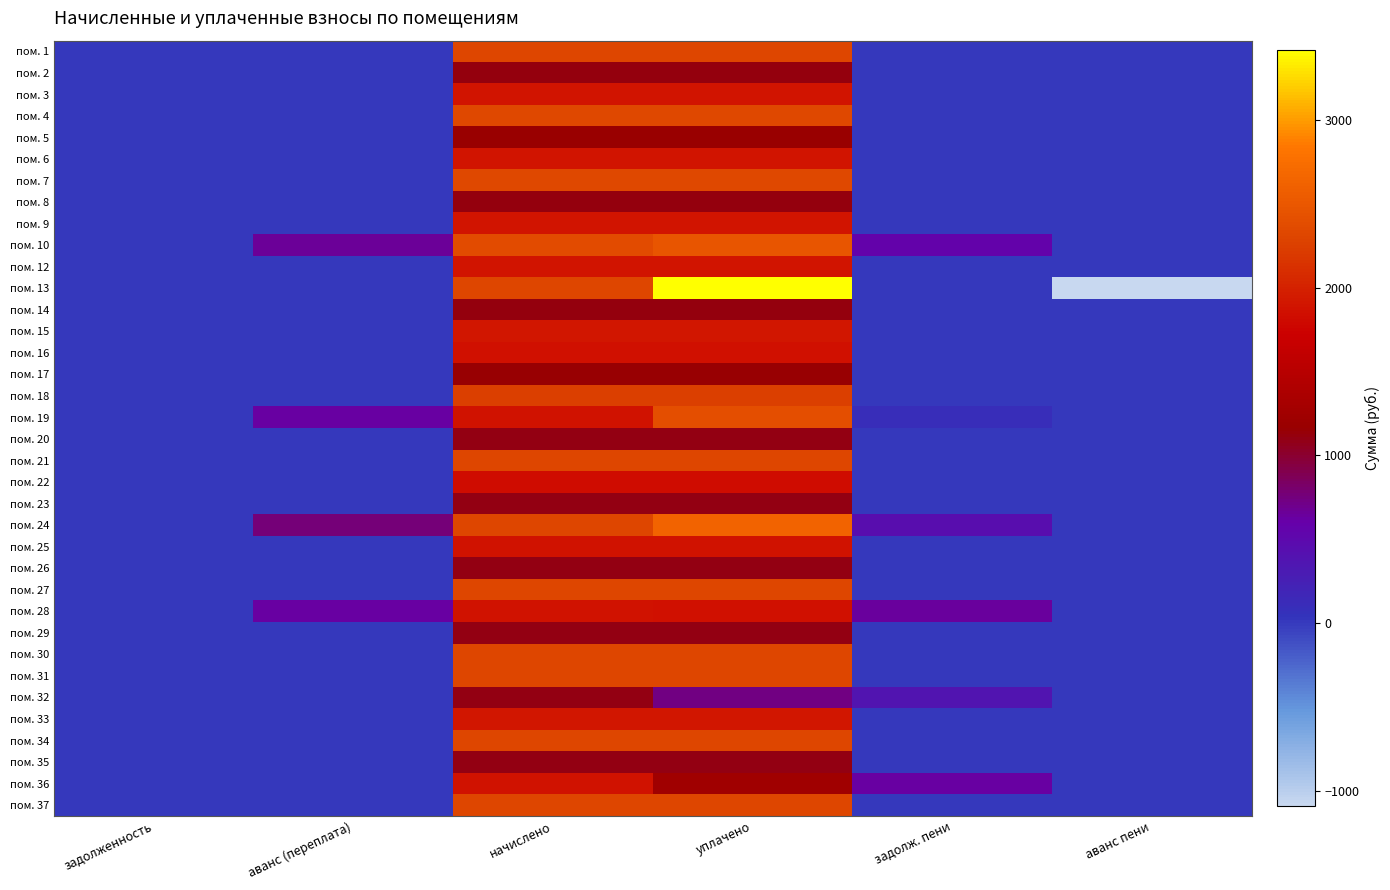

Count the number of categories in the chart.

6